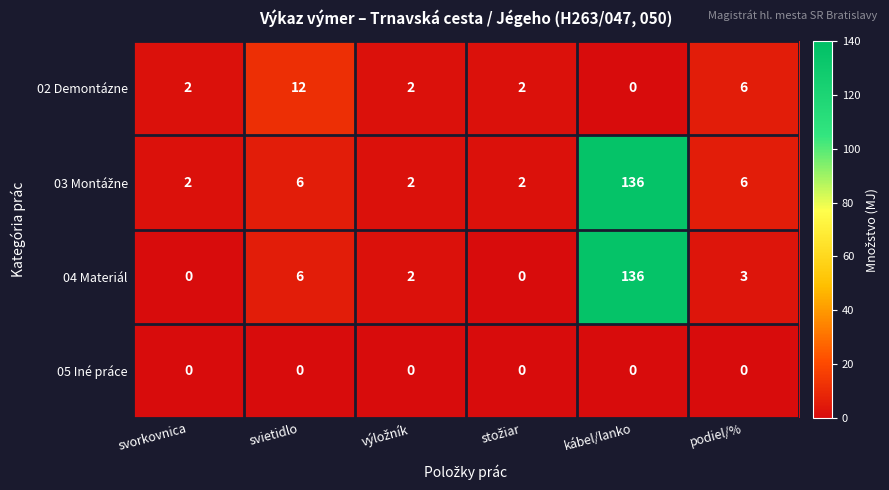

At which label is 04 Materiál closest to 68?

svietidlo